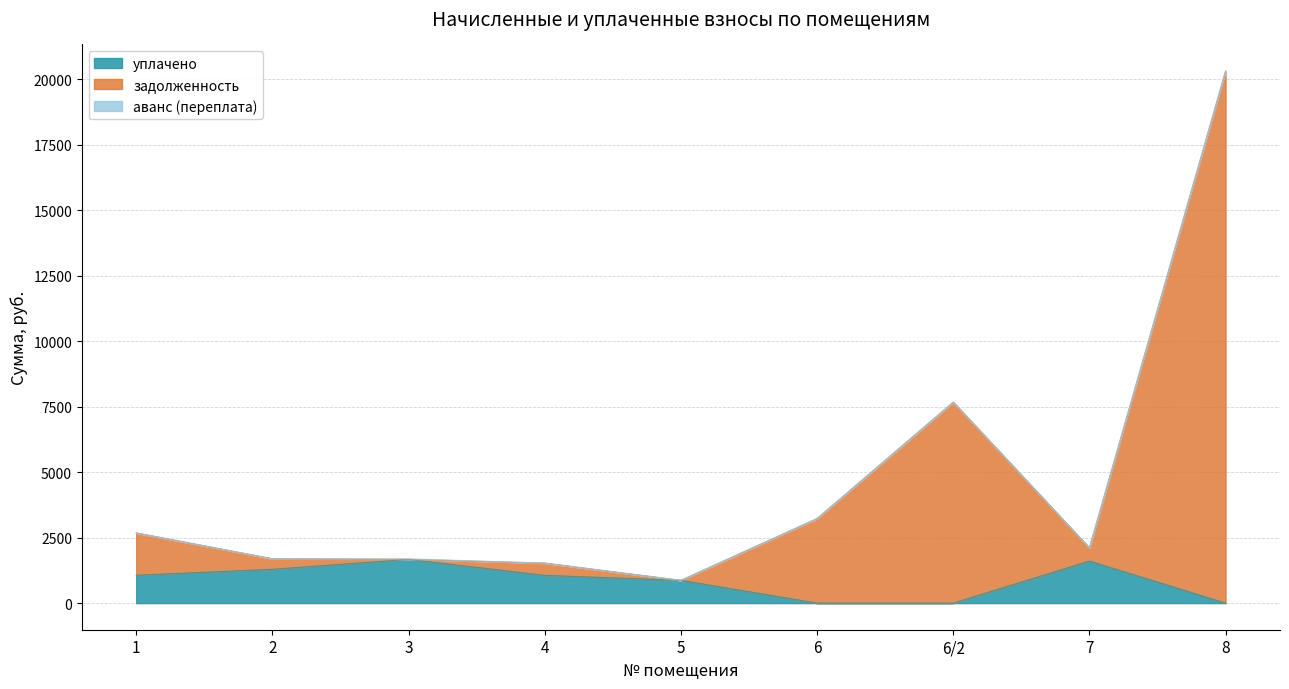

What is the maximum value for уплачено?

1670.0